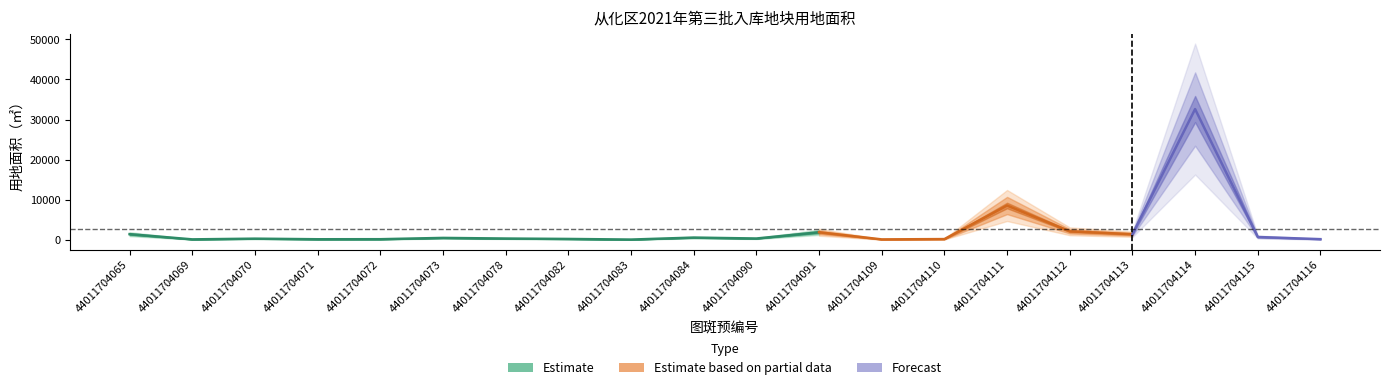

Where is the first local maximum?

44011704070